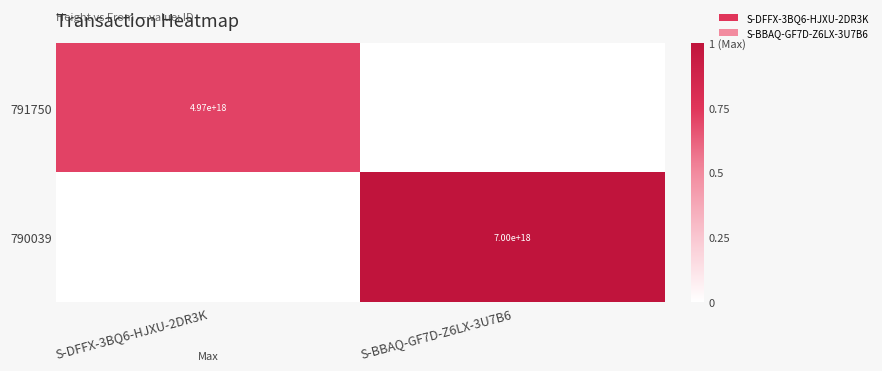

True or false: 791750 has a value of 7144349067723511808 at S-DFFX-3BQ6-HJXU-2DR3K.

False